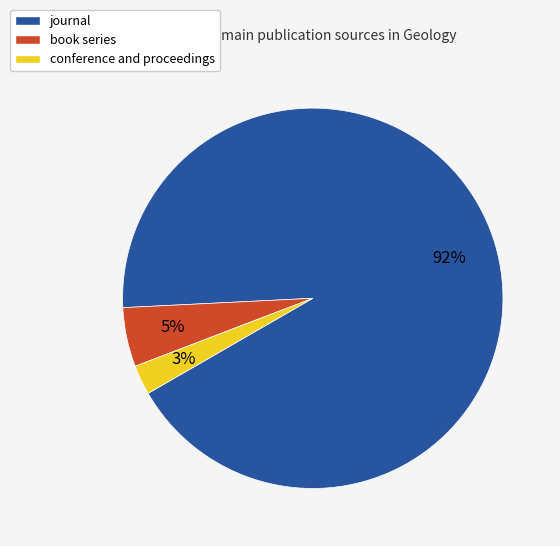

To the nearest percent, what percentage of the pie is book series?

5%